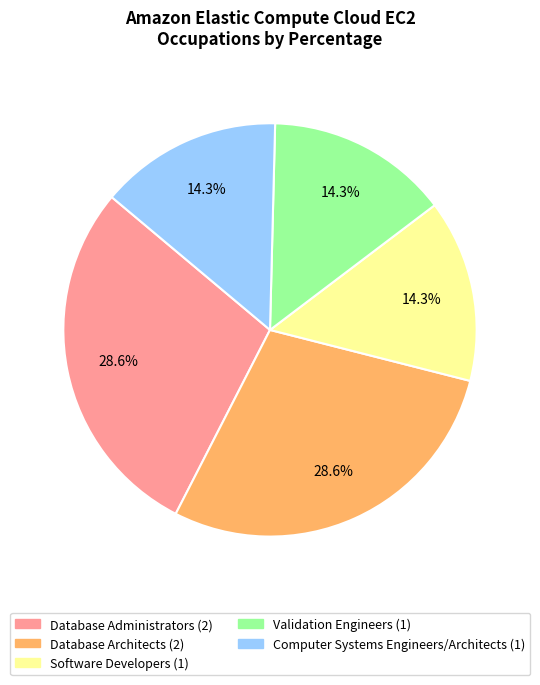

Which has a higher value, Database Administrators or Software Developers?

Database Administrators